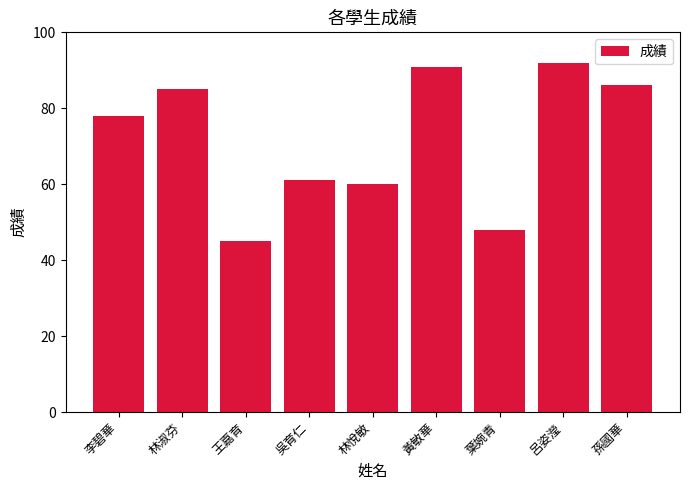

What is the change in value from 吳育仁 to 黃敏華?

+30